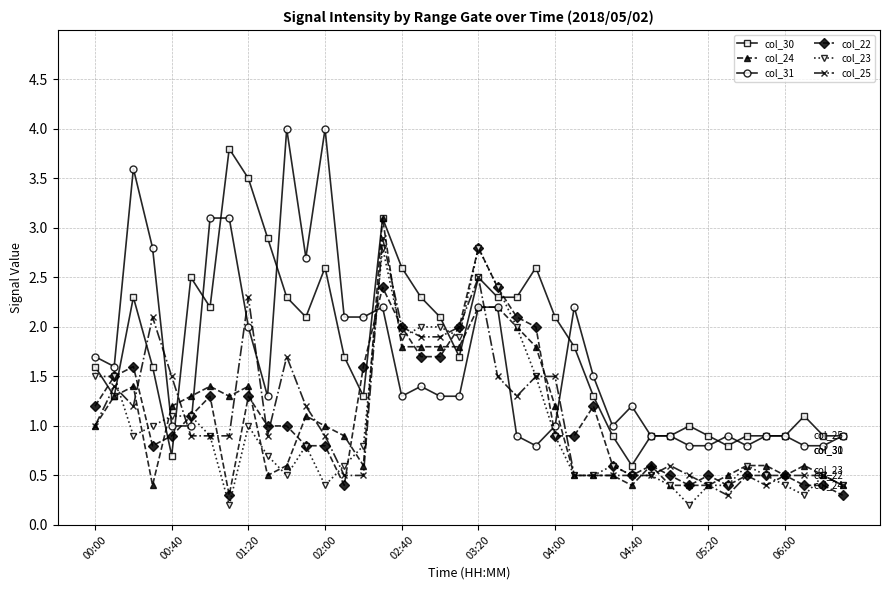

At how many categories does at least one series exceed 3?

7